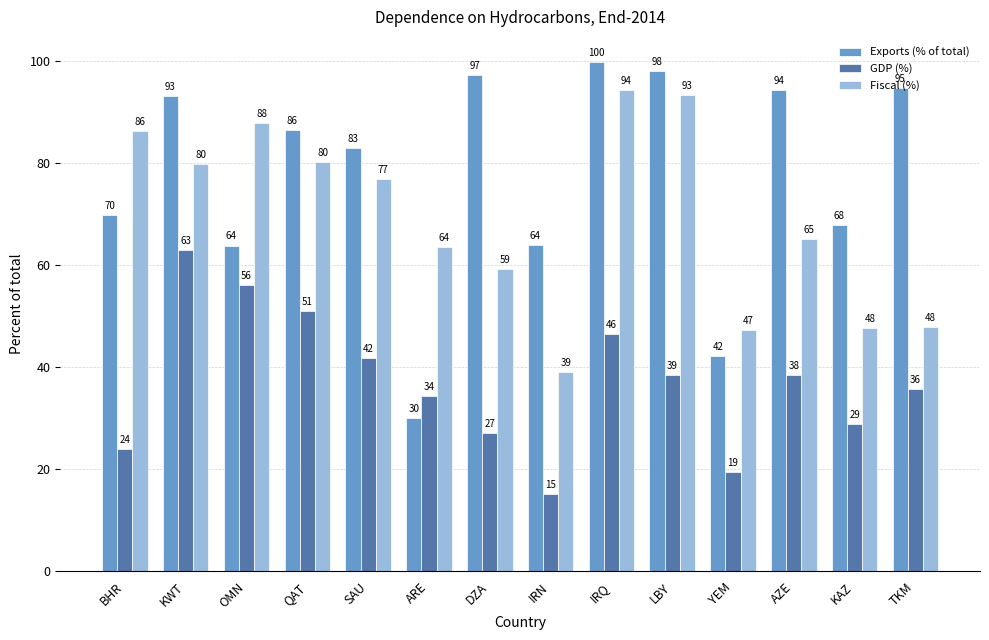

At how many categories does at least one series exceed 25?

14